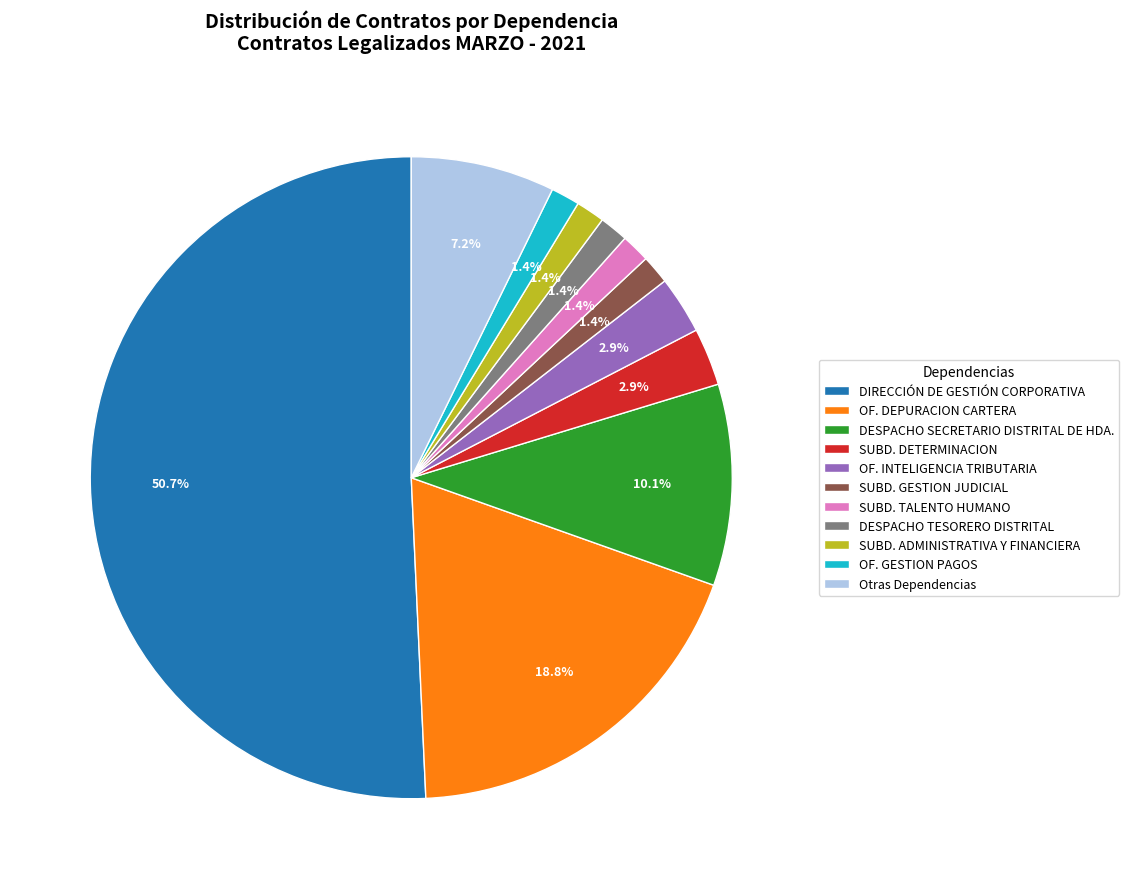

Approximately how many times larger is the value at SUBD. ADMINISTRATIVA Y FINANCIERA compared to SUBD. GESTION JUDICIAL?

1.0